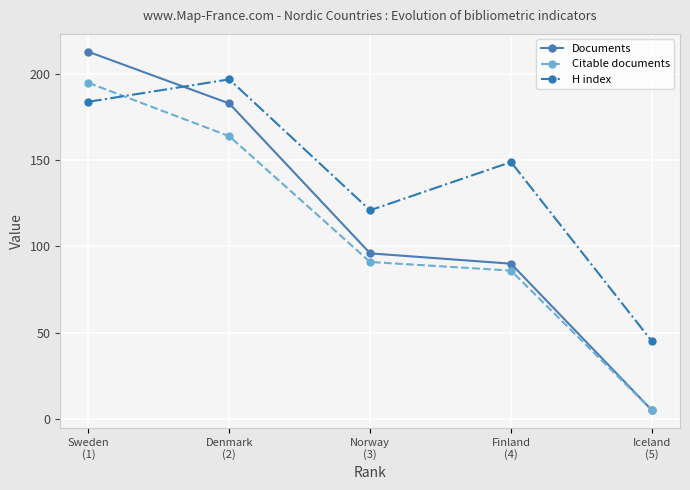

What is the total value across all series at Norway
(3)?

308